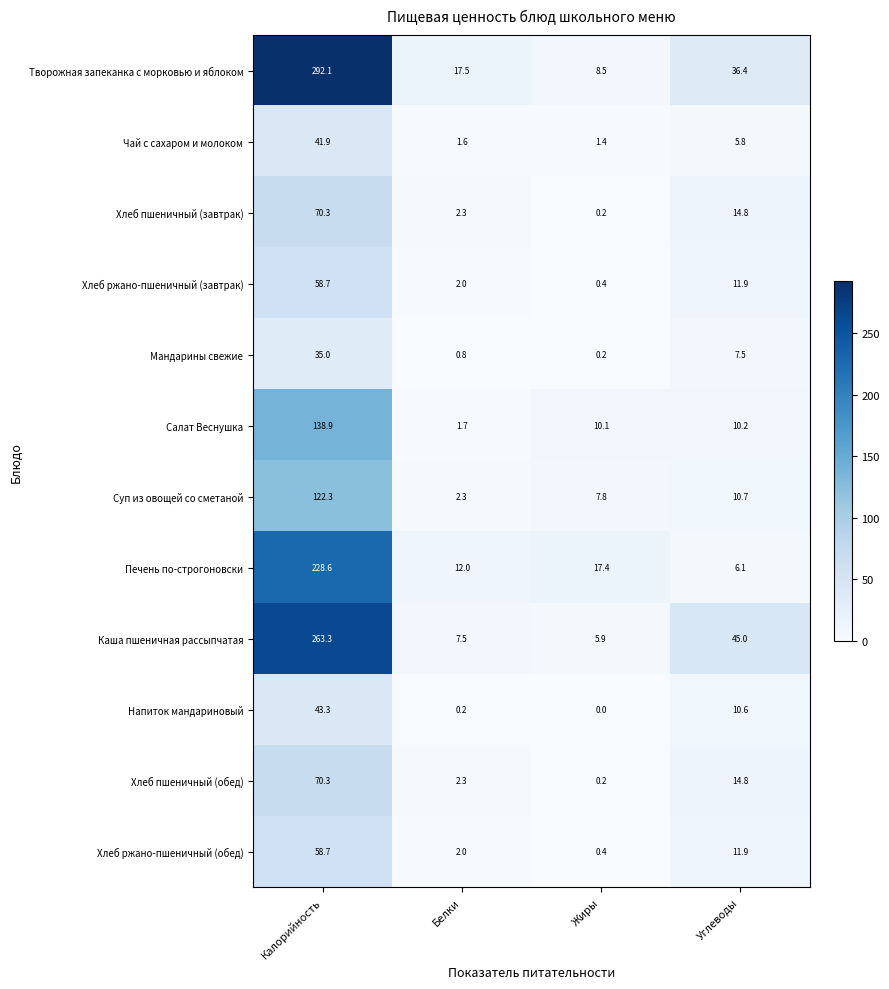

What is the sum of the Печень по-строгоновски values at Калорийность and Белки?

240.6